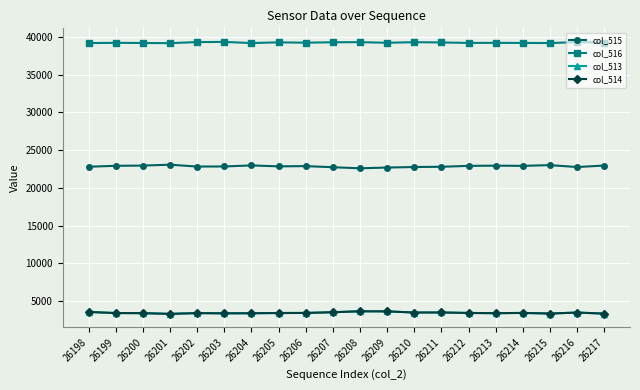

Is it true that col_514 equals 4858 at 26199?

False